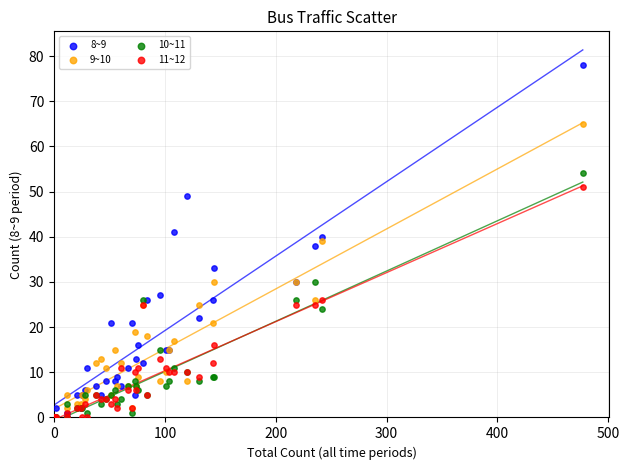

Which series has the widest spread of Y values?

8~9